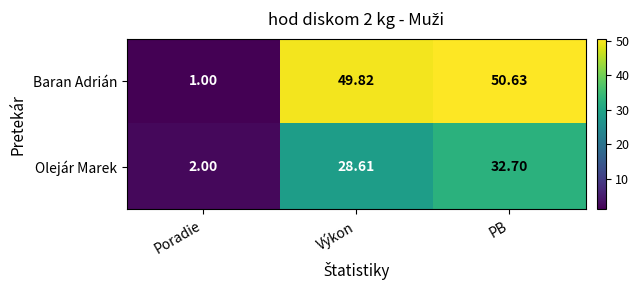

Is the value of Baran Adrián at PB greater than the value of Olejár Marek at Výkon?

Yes